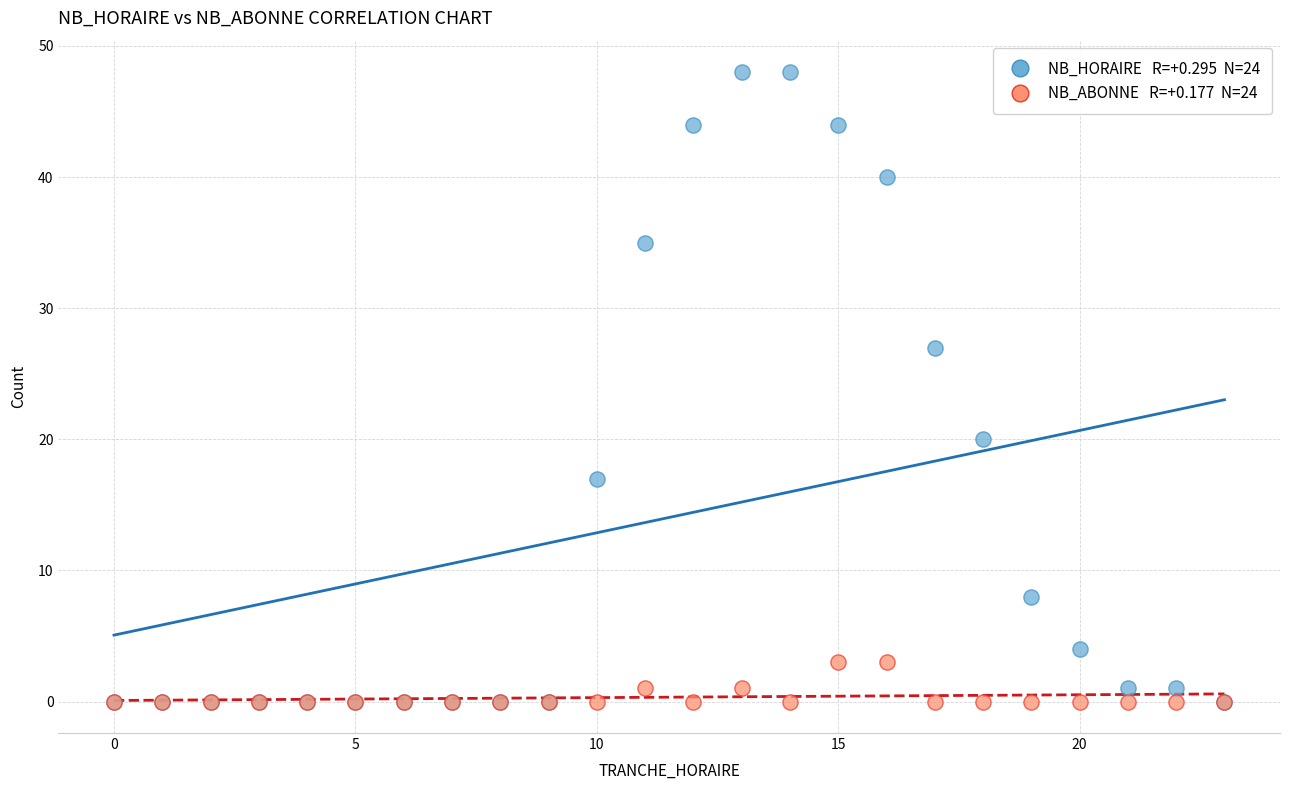

Across all series, what Y value is closest to 24?

27